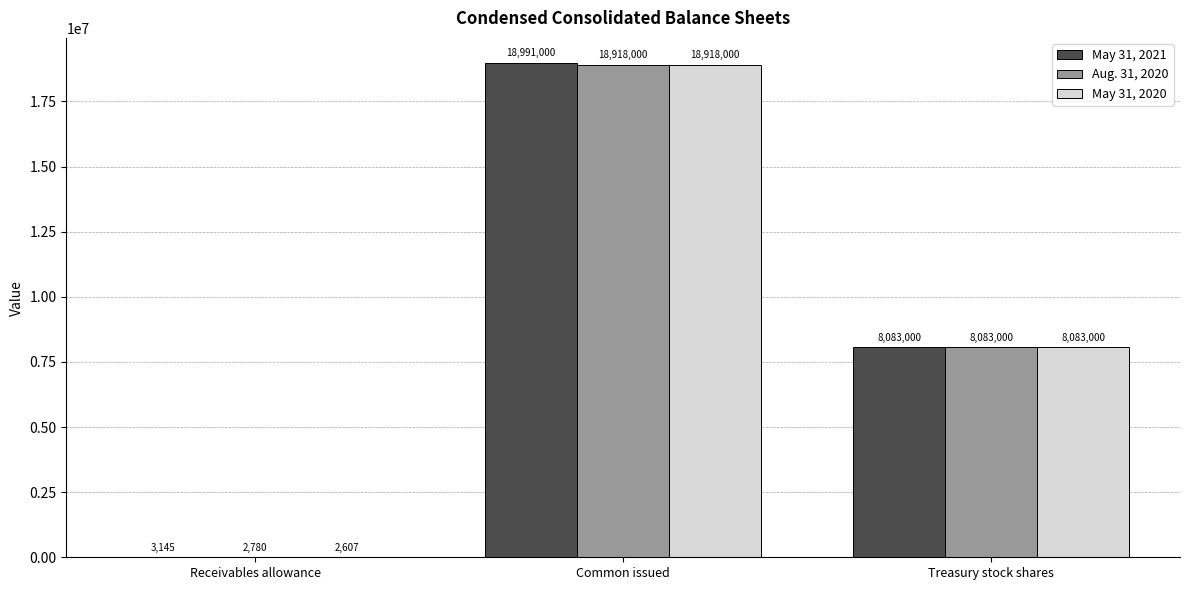

Count the May 31, 2021 values in the range 3145 to 18991000.

3